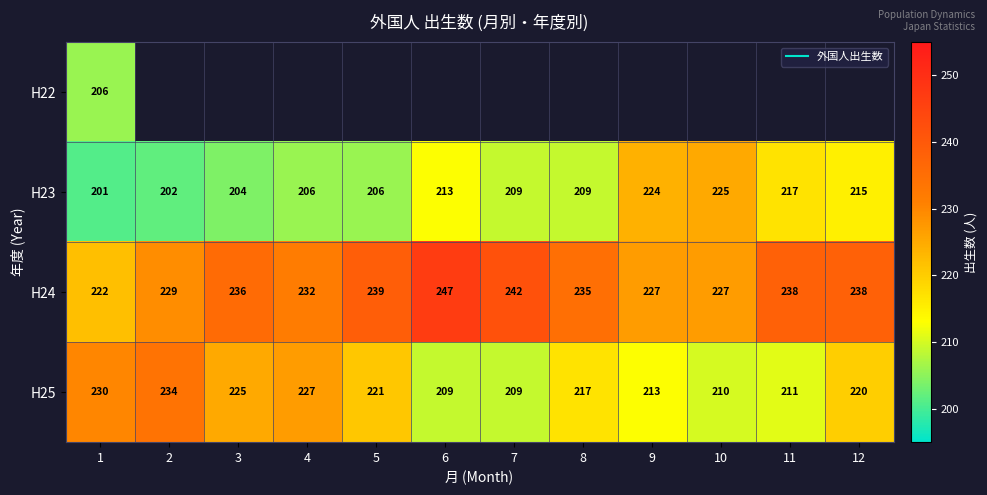

At which label does H25 first exceed 220?

1